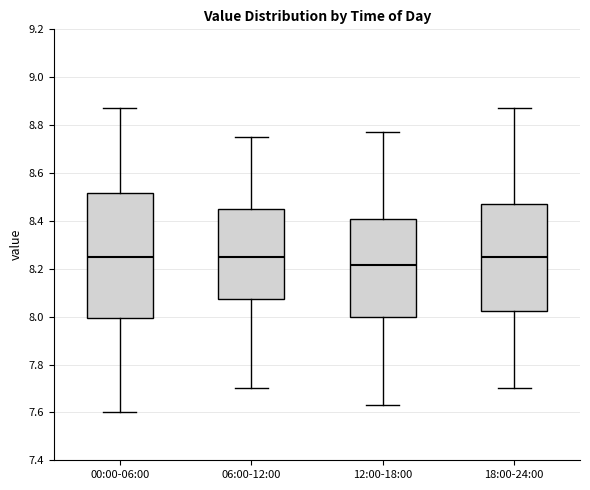

Comparing the boxes themselves (not the whiskers), which one is the tallest?

00:00-06:00